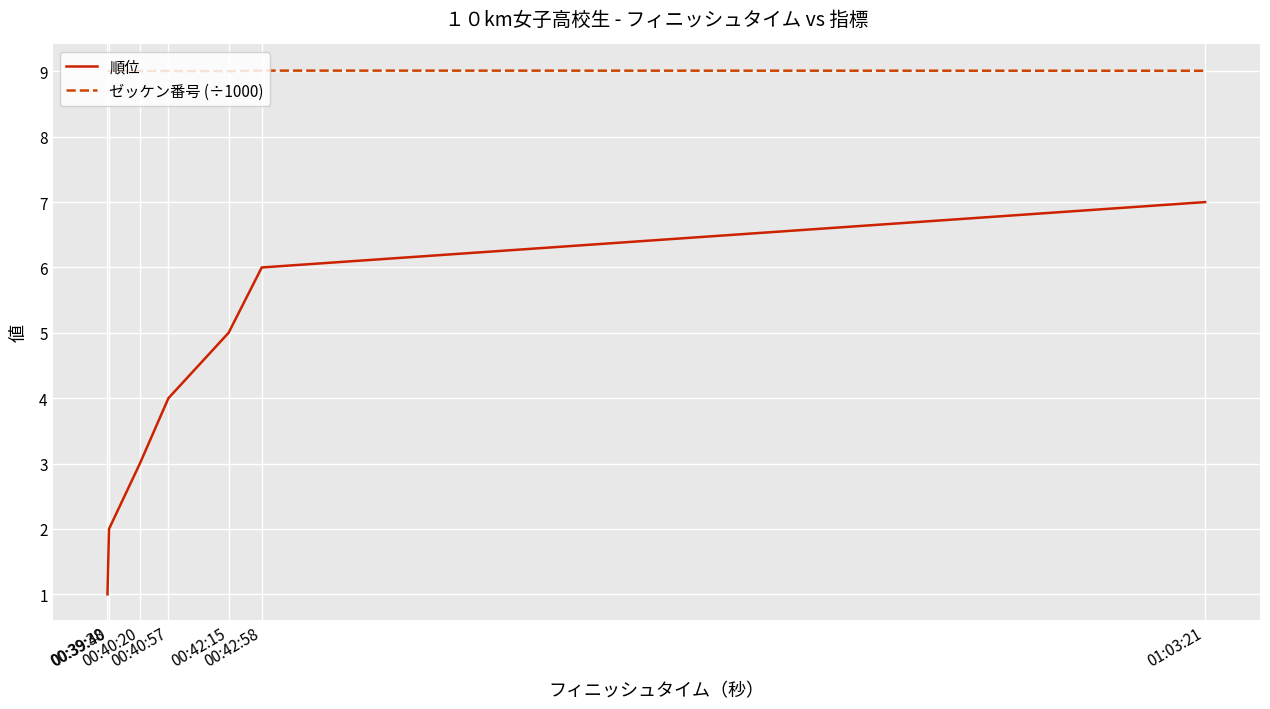

Reading right to left, extract all data points from this chart.

順位: 01:03:21=7.0	00:42:58=6.0	00:42:15=5.0	00:40:57=4.0	00:40:20=3.0	00:39:40=2.0	00:39:38=1.0
ゼッケン番号 (÷1000): 01:03:21=9.0	00:42:58=9.0	00:42:15=9.0	00:40:57=9.0	00:40:20=9.0	00:39:40=9.0	00:39:38=9.0